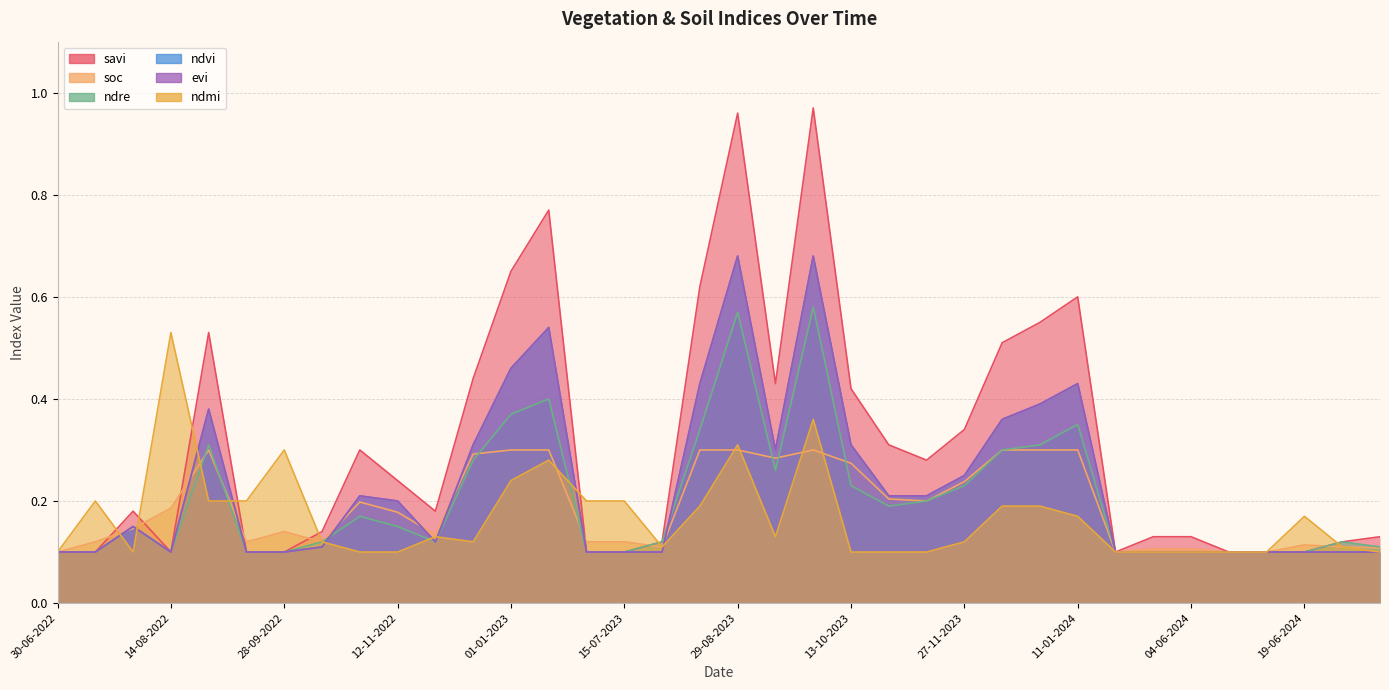

What are all the series names shown in the legend?

savi, soc, ndre, ndvi, evi, ndmi